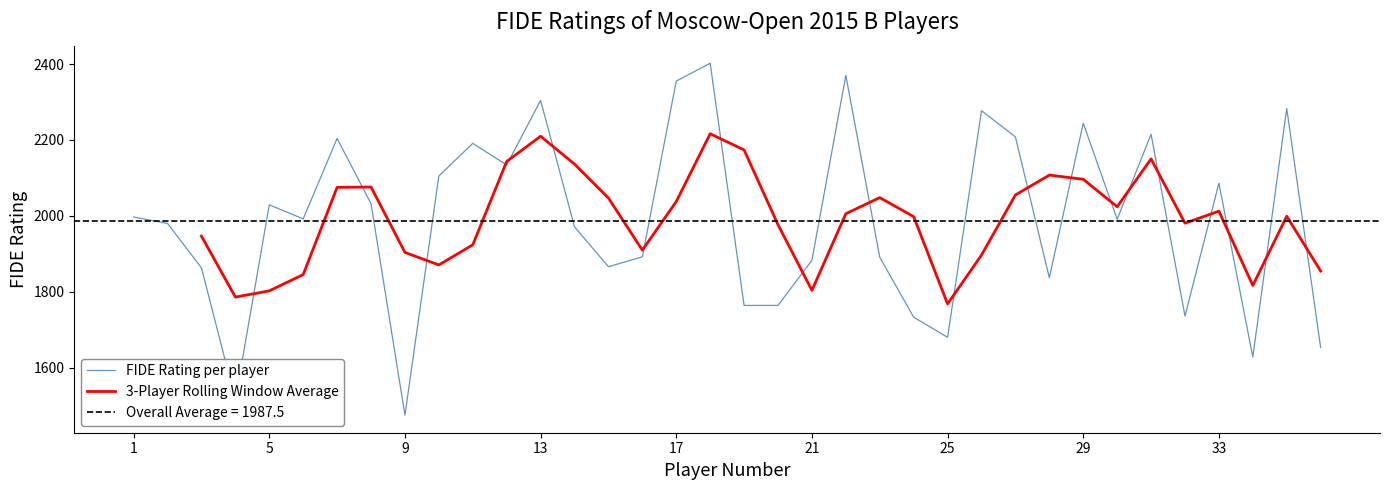

What is the minimum value shown in the chart?

1475